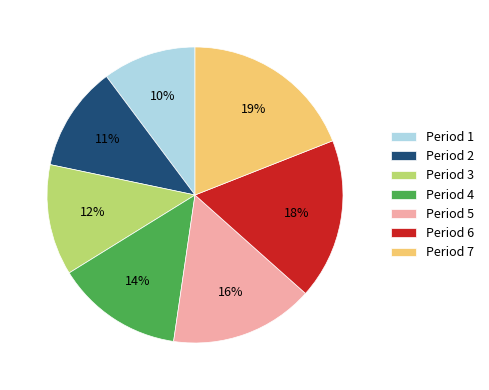

Combined, do Period 1 and Period 6 account for over 50%?

No